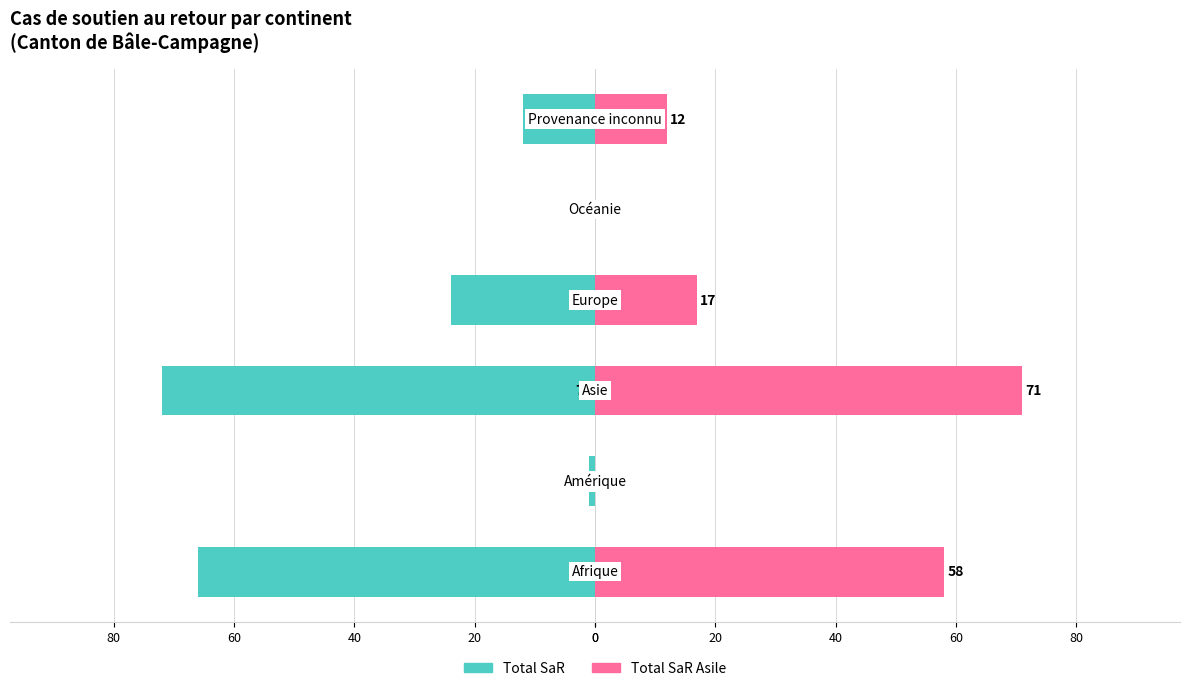

How many categories are shown in the chart?

6